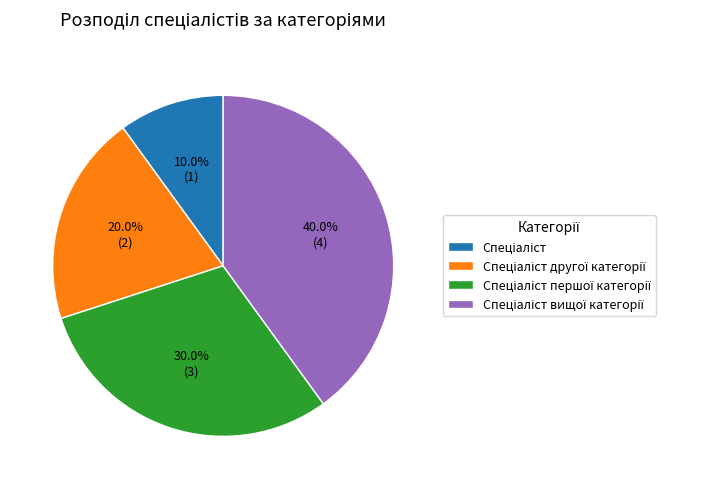

Does any single category account for the majority?

No